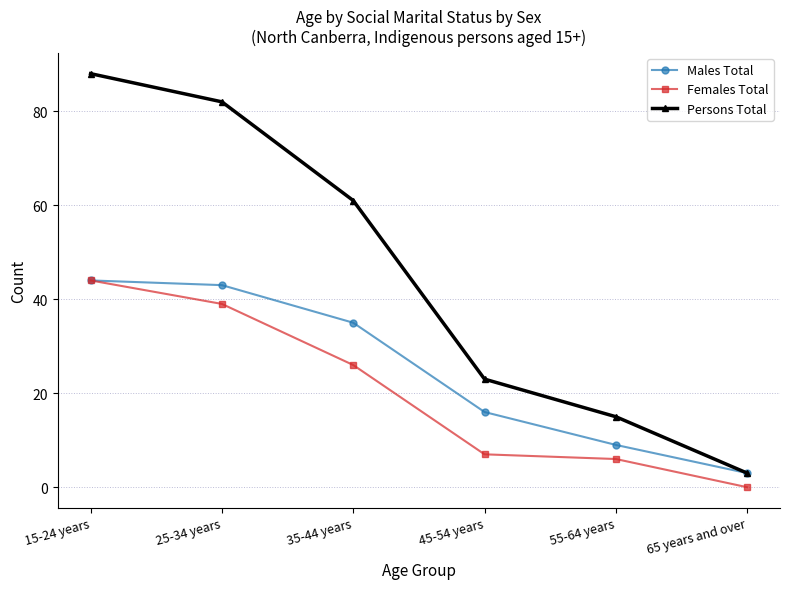

Read the Males Total value at 45-54 years.

16